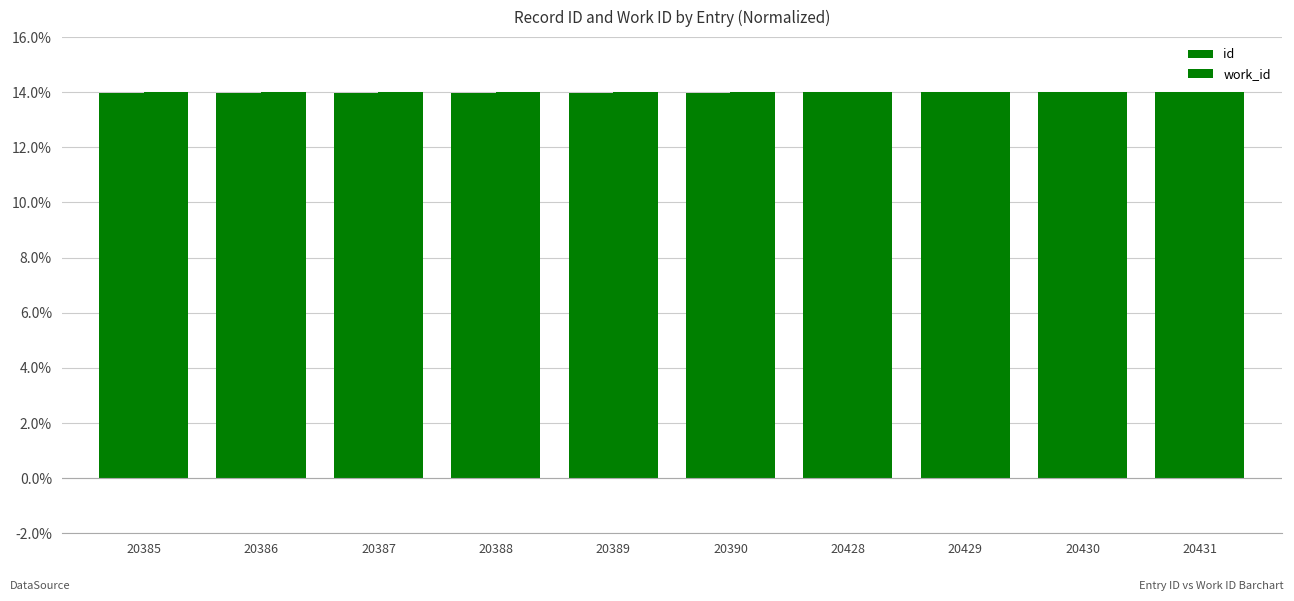

How many distinct data groups are displayed?

2